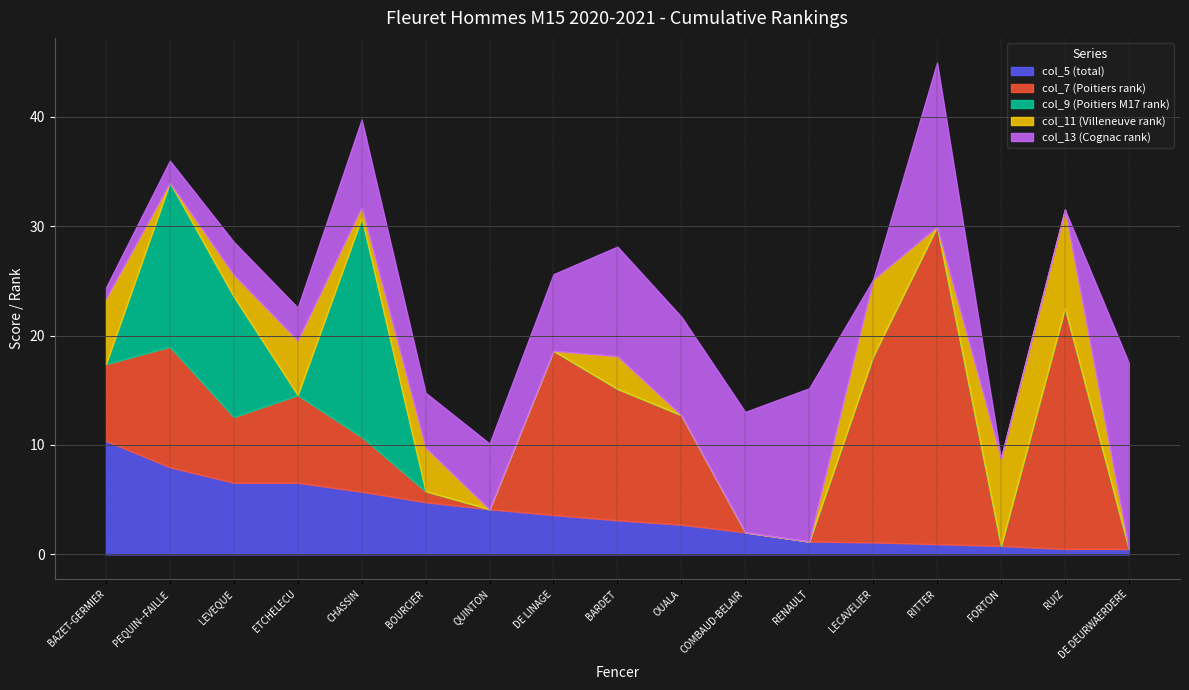

At which category does col_7 (Poitiers rank) reach its first local valley?

LEVEQUE